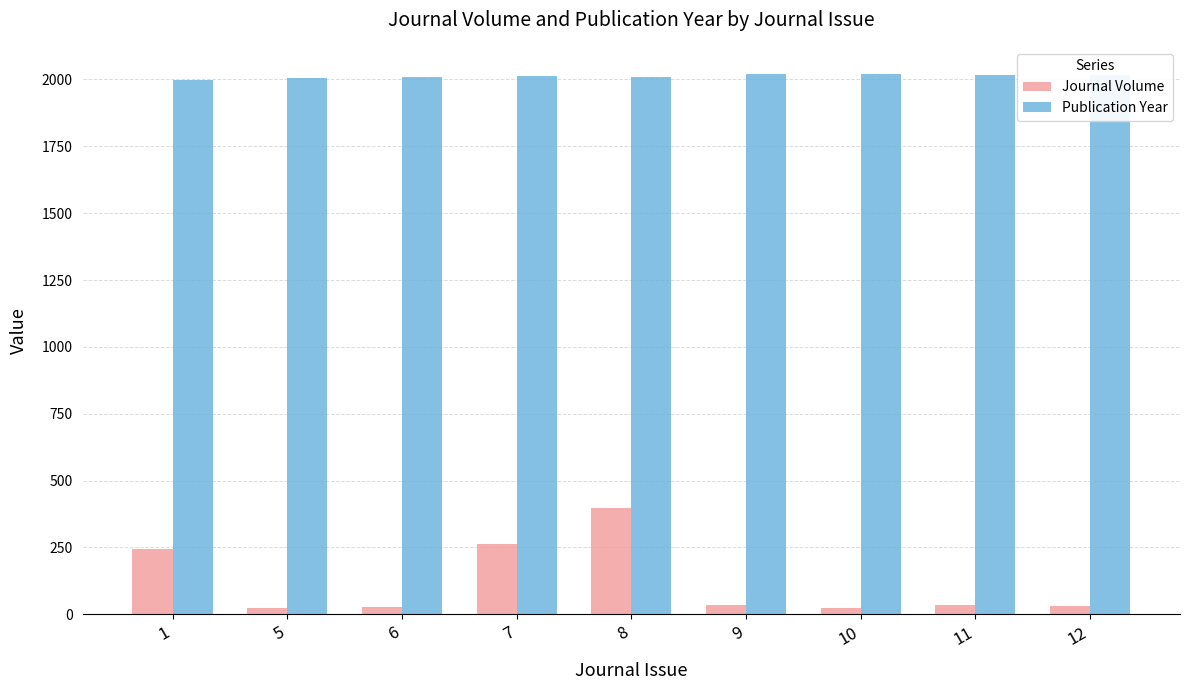

What is the difference between the highest and lowest values at 7?

1750